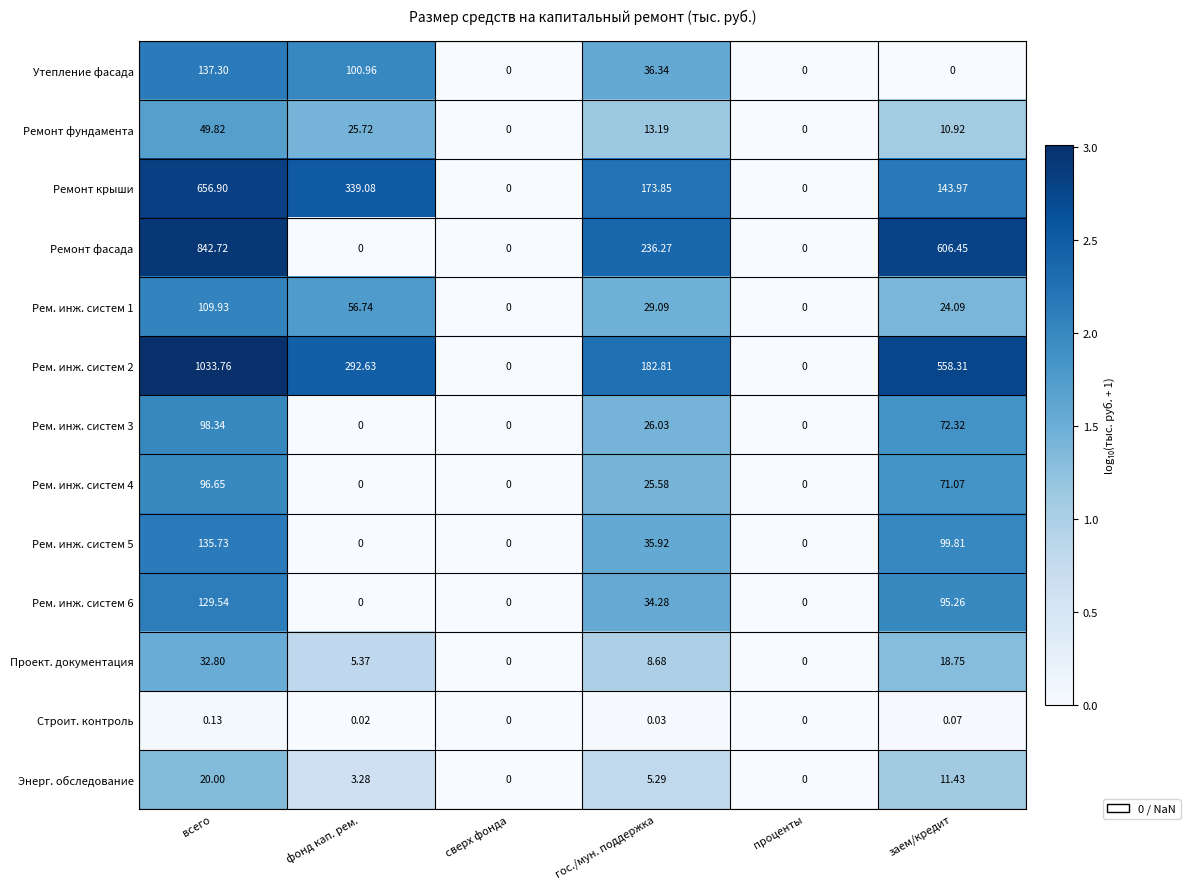

Which category has the highest value across all series?

всего